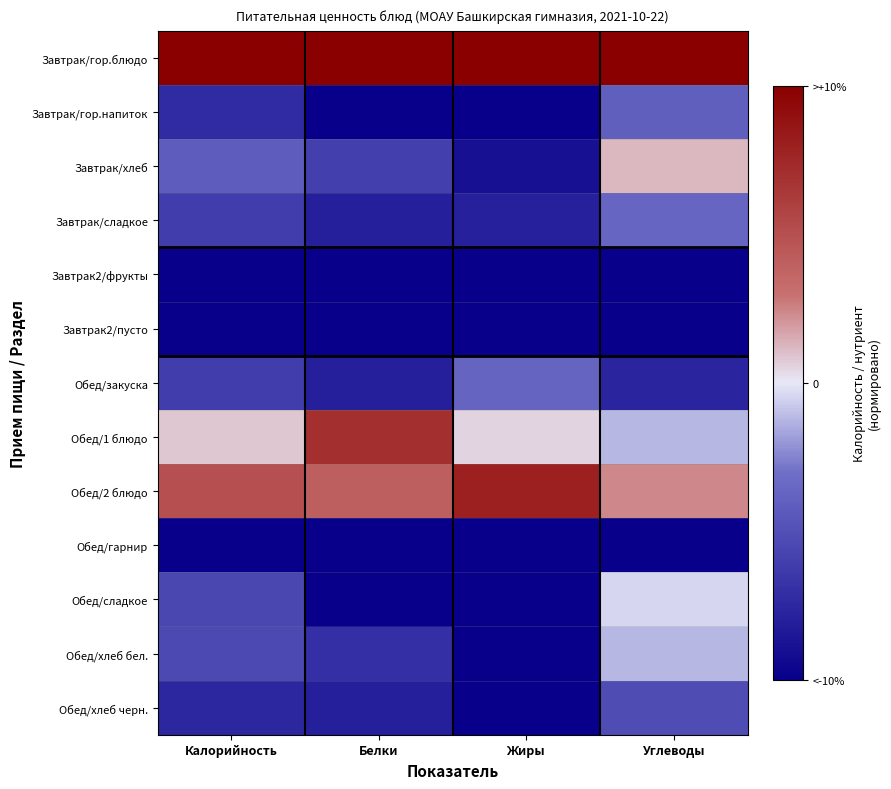

At which category does the chart reach its peak across all series?

Калорийность